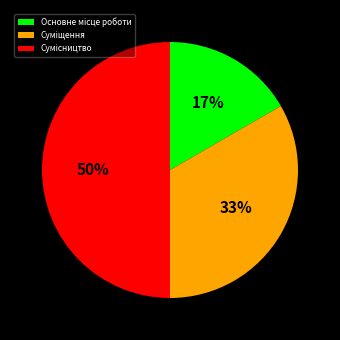

To the nearest percent, what is the average slice percentage?

33%